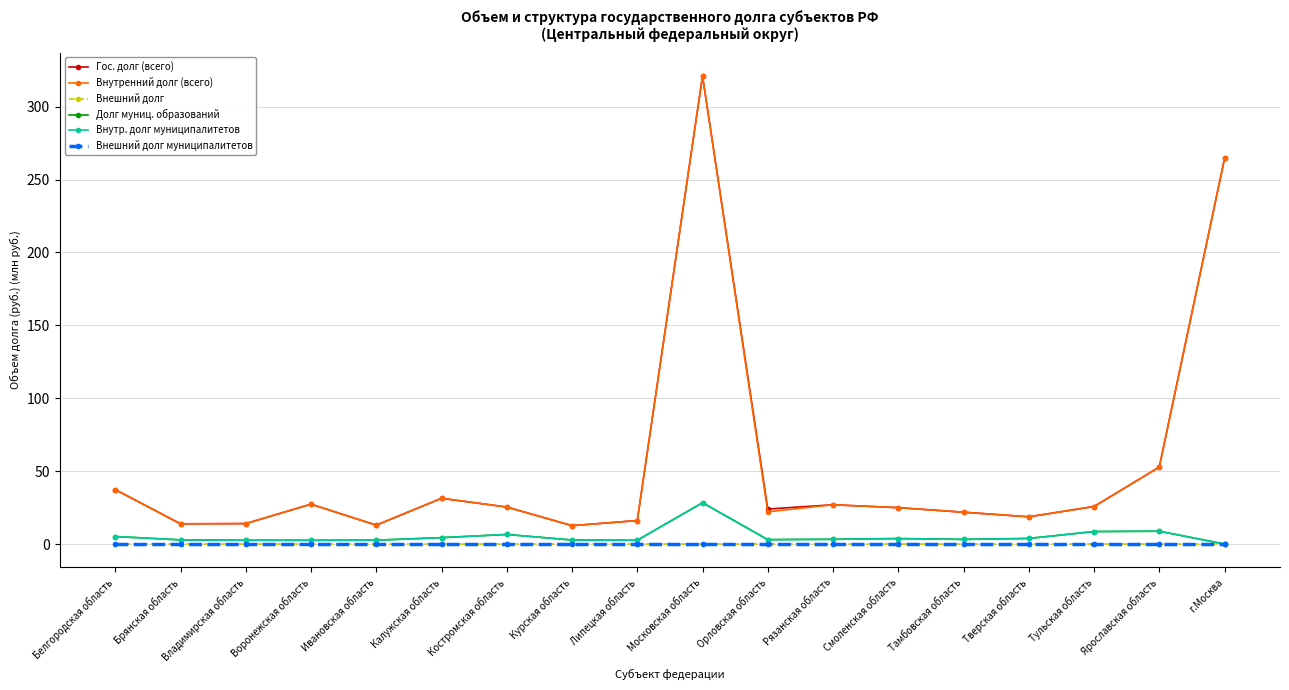

Reading left to right, what are all the values shown in this chart?

Гос. долг (всего): 37.3	13.9	14.0	27.3	12.9	31.4	25.4	12.6	16.1	321.0	24.0	26.9	24.9	21.8	18.7	25.7	52.8	264.5
Внутренний долг (всего): 37.3	13.9	14.0	27.3	12.9	31.4	25.4	12.6	16.1	321.0	22.1	26.9	24.9	21.8	18.7	25.7	52.8	264.5
Внешний долг: 0.0	0.0	0.0	0.0	0.0	0.0	0.0	0.0	0.0	0.0	0.0	0.0	0.0	0.0	0.0	0.0	0.0	0.0
Долг муниц. образований: 5.2	2.8	2.6	2.6	2.6	4.4	6.6	2.7	2.6	28.3	3.0	3.3	3.7	3.2	3.8	8.6	8.8	0.0
Внутр. долг муниципалитетов: 5.2	2.8	2.6	2.6	2.6	4.4	6.6	2.7	2.6	28.3	3.0	3.3	3.7	3.2	3.8	8.6	8.8	0.0
Внешний долг муниципалитетов: 0.0	0.0	0.0	0.0	0.0	0.0	0.0	0.0	0.0	0.0	0.0	0.0	0.0	0.0	0.0	0.0	0.0	0.0